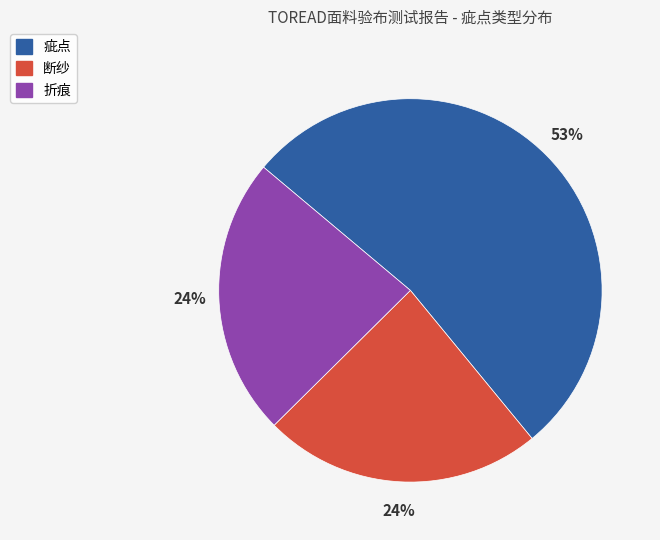

Do 折痕 and 疵点 together represent more than half of the pie?

Yes